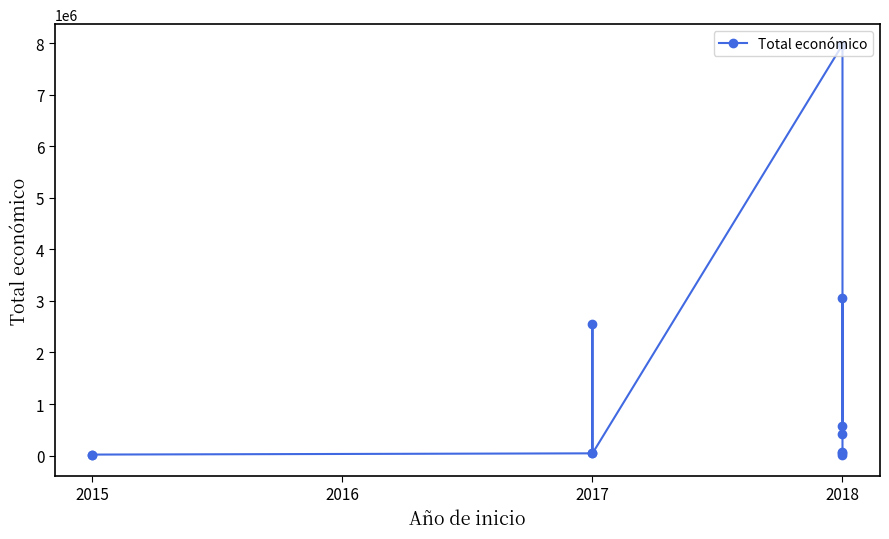

Where does the data first go above 63660?

2017